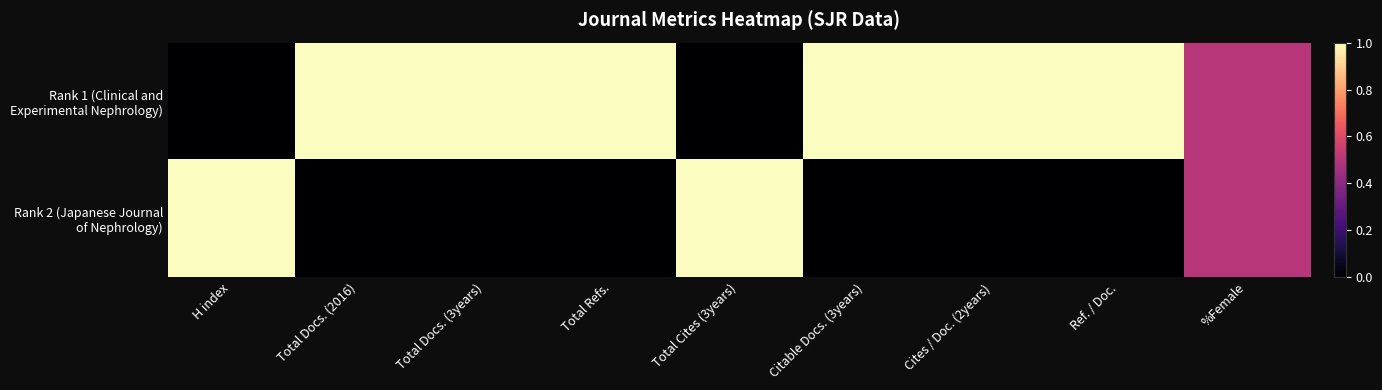

Between Citable Docs. (3years) and Total Refs., which is larger?

Citable Docs. (3years)